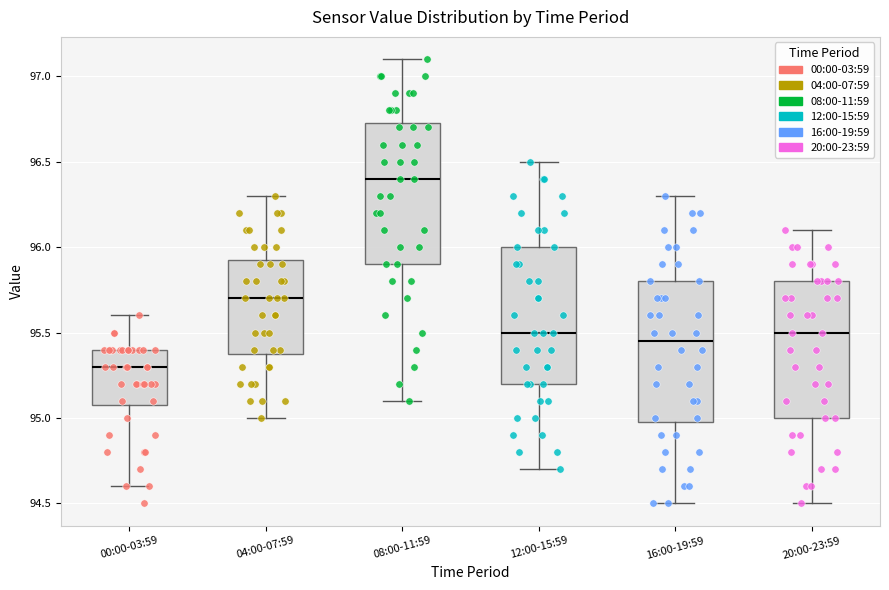

Reading left to right, read every box against the y-axis: the position of its median line, the range the box covers, and the ends of its whiskers. The values are not printed on the chart, so give them approximately, as read against the axis.

00:00-03:59: median 95.30, box 95.10 to 95.40, whiskers 94.60 to 95.60
04:00-07:59: median 95.70, box 95.40 to 95.95, whiskers 95.00 to 96.30
08:00-11:59: median 96.40, box 95.90 to 96.75, whiskers 95.10 to 97.10
12:00-15:59: median 95.50, box 95.20 to 96.00, whiskers 94.70 to 96.50
16:00-19:59: median 95.45, box 95.00 to 95.80, whiskers 94.50 to 96.30
20:00-23:59: median 95.50, box 95.00 to 95.80, whiskers 94.50 to 96.10